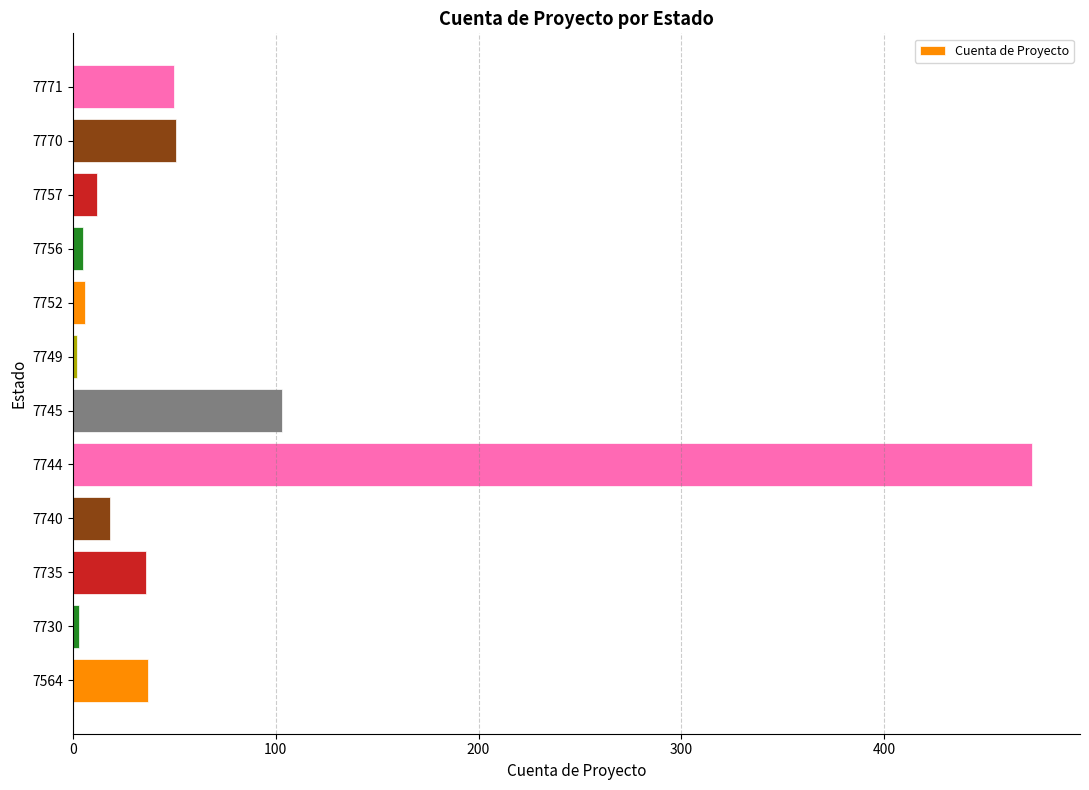

What is the maximum value shown in the chart?

473